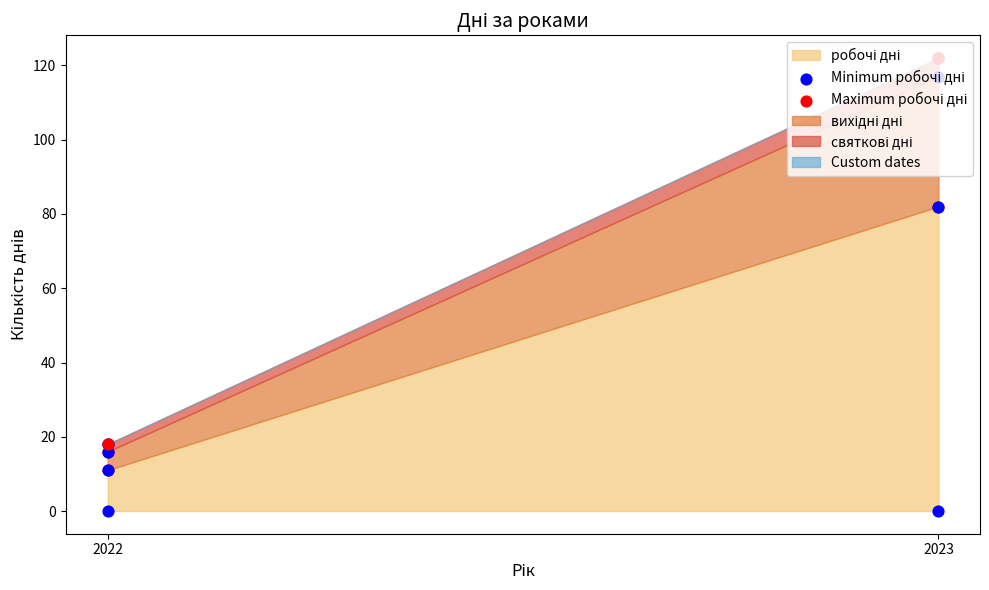

Which series has the largest total across all categories?

Maximum робочі дні